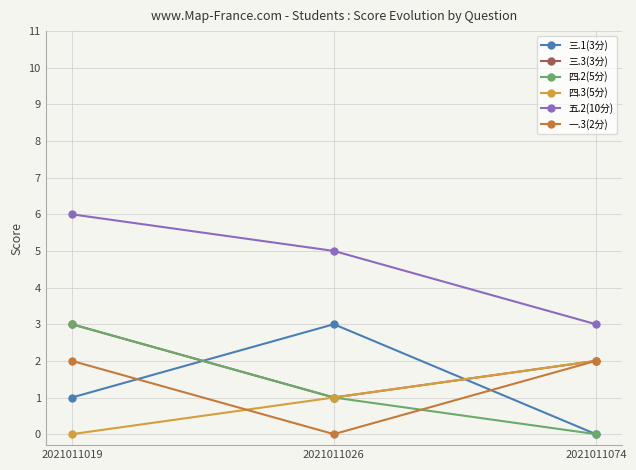

How many data points in 五.2(10分) are less than 5?

1